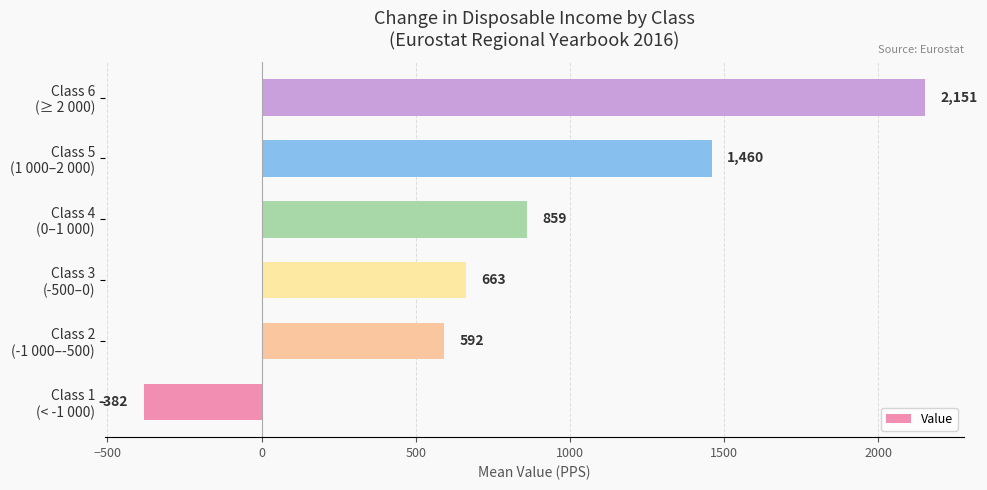

List the labels in order of value, smallest first.

Class 1
(< -1 000), Class 2
(-1 000–-500), Class 3
(-500–0), Class 4
(0–1 000), Class 5
(1 000–2 000), Class 6
(≥ 2 000)